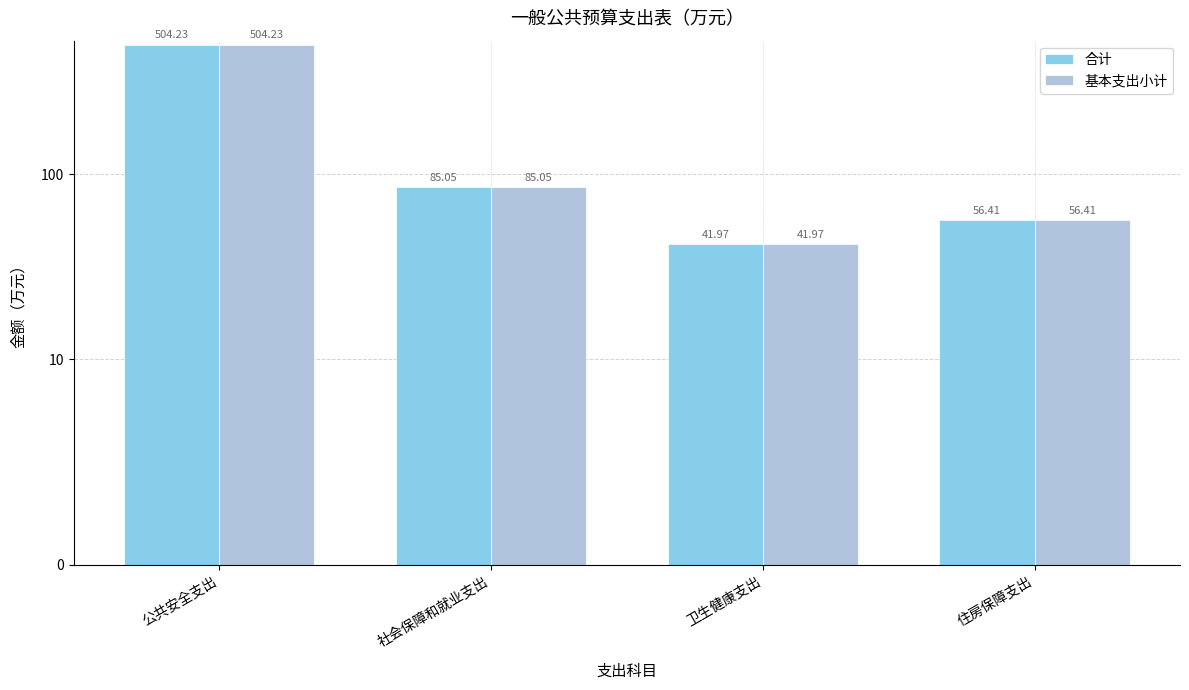

At which label does 合计 reach its peak?

公共安全支出